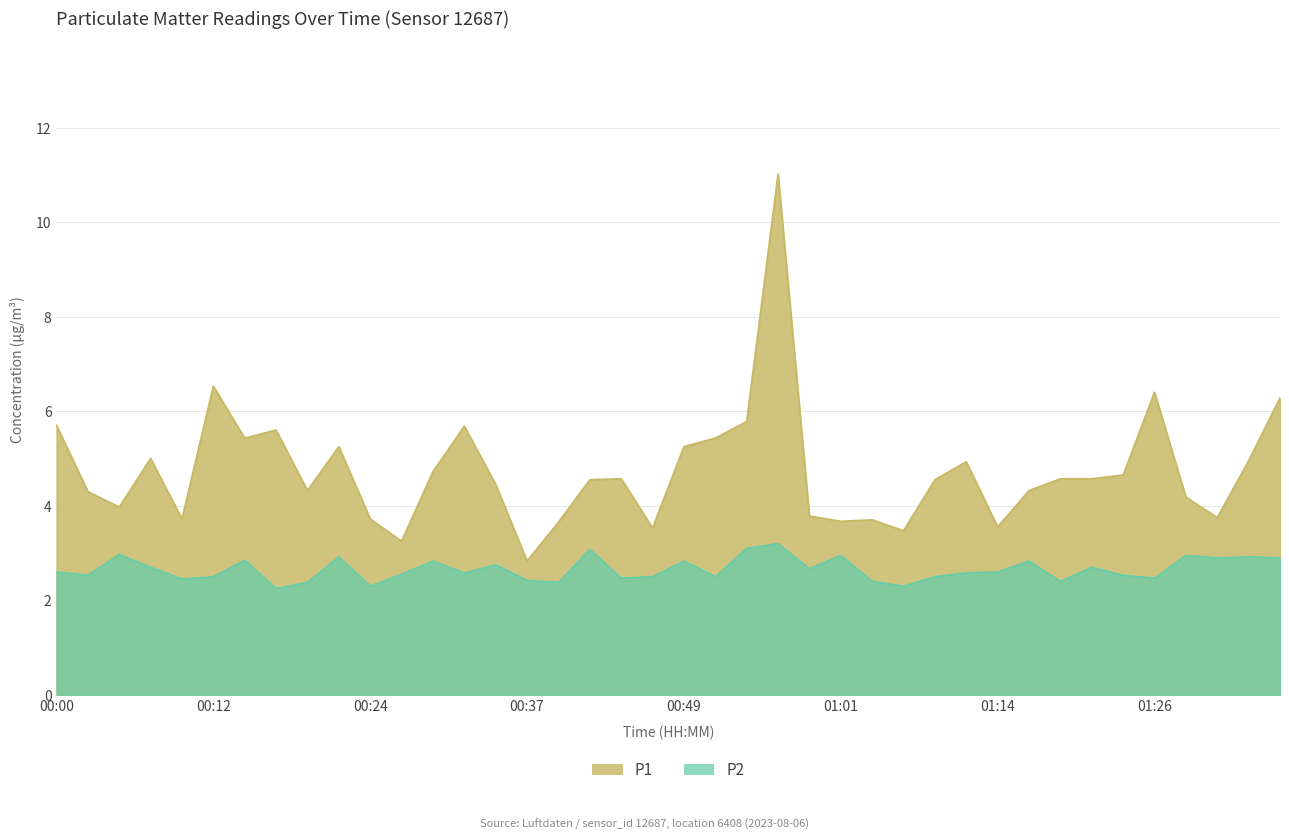

What is the highest value of the P1 series?

11.0